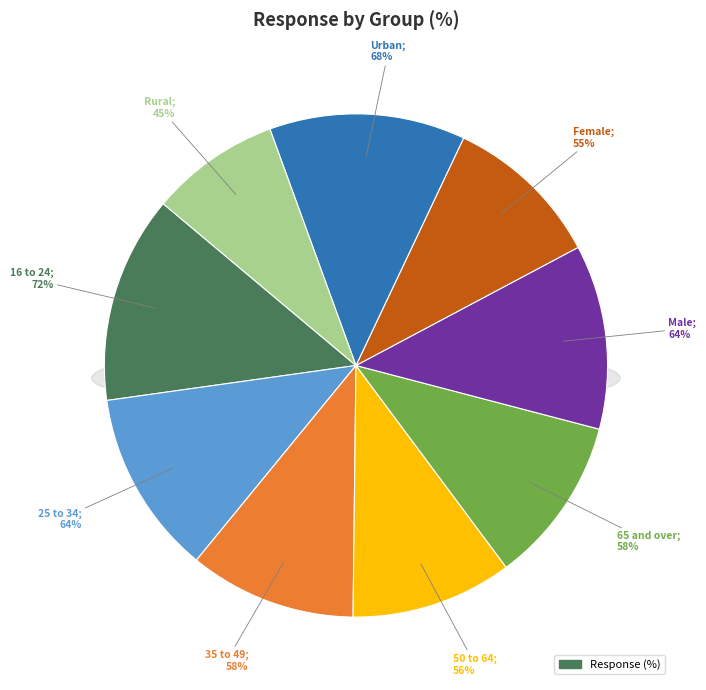

Which has a higher value, 65 and over or 35 to 49?

65 and over